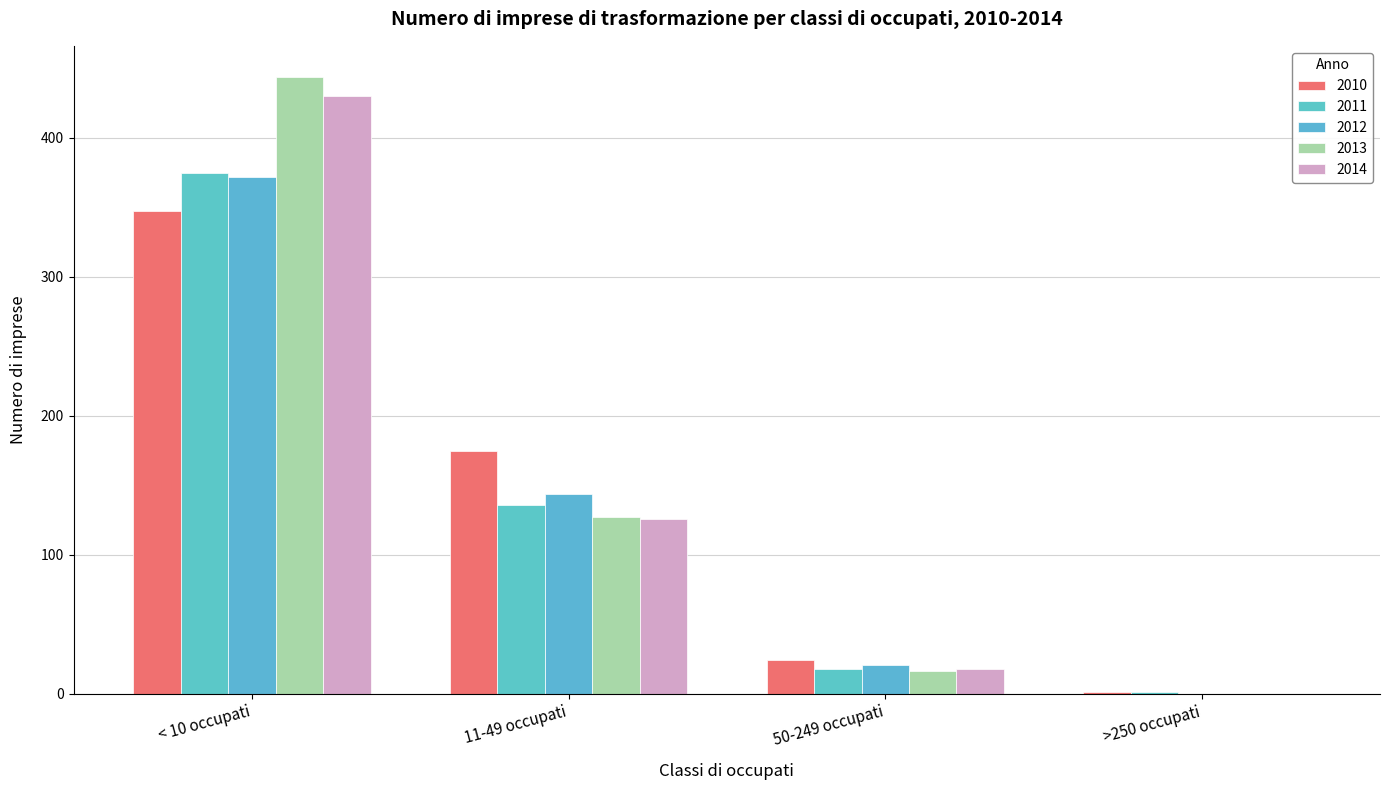

Where does the 2012 series first go above 144?

< 10 occupati